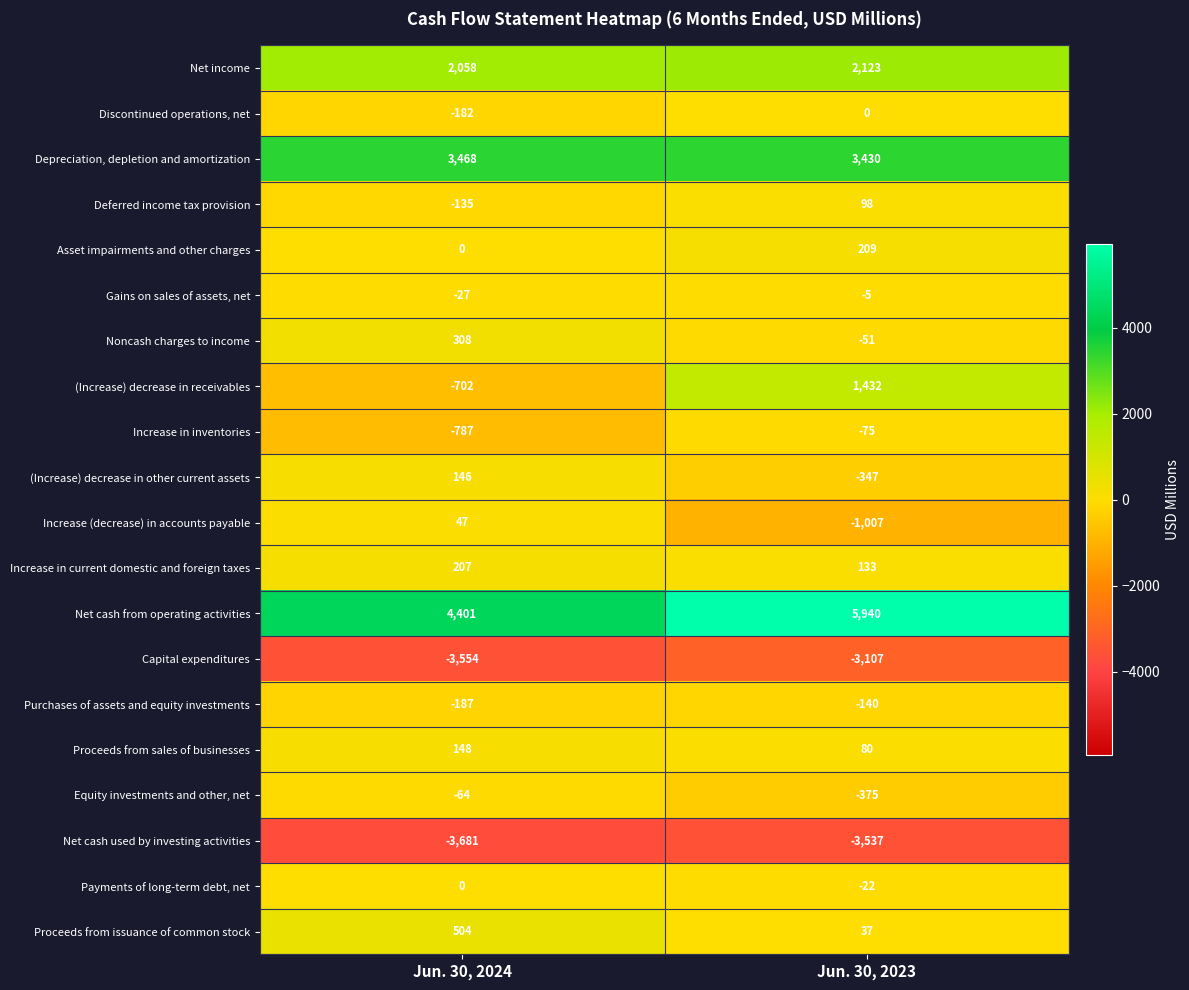

Which series has the largest total across all categories?

Net cash from operating activities